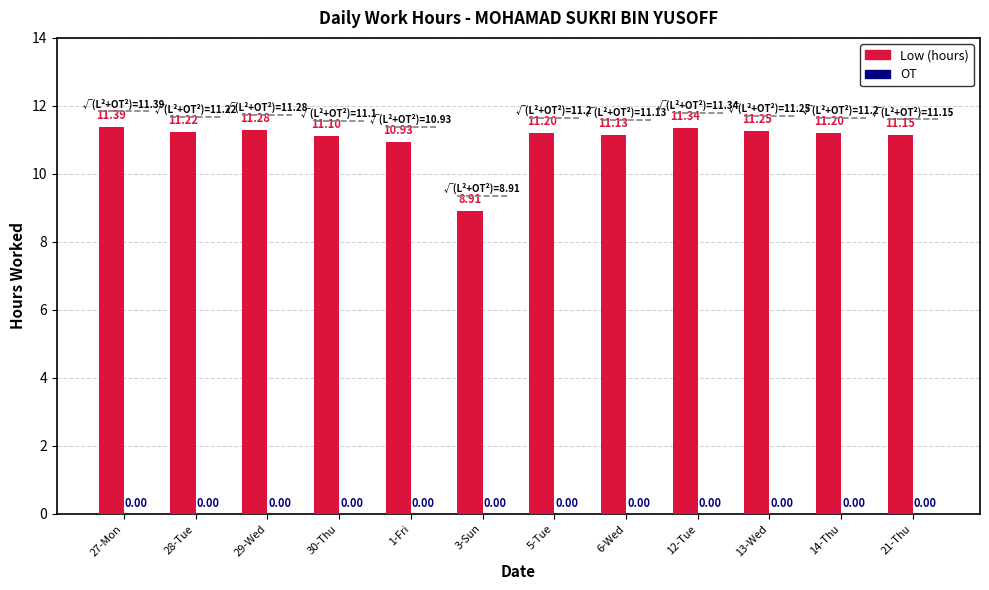

What position from the left is 3-Sun?

6